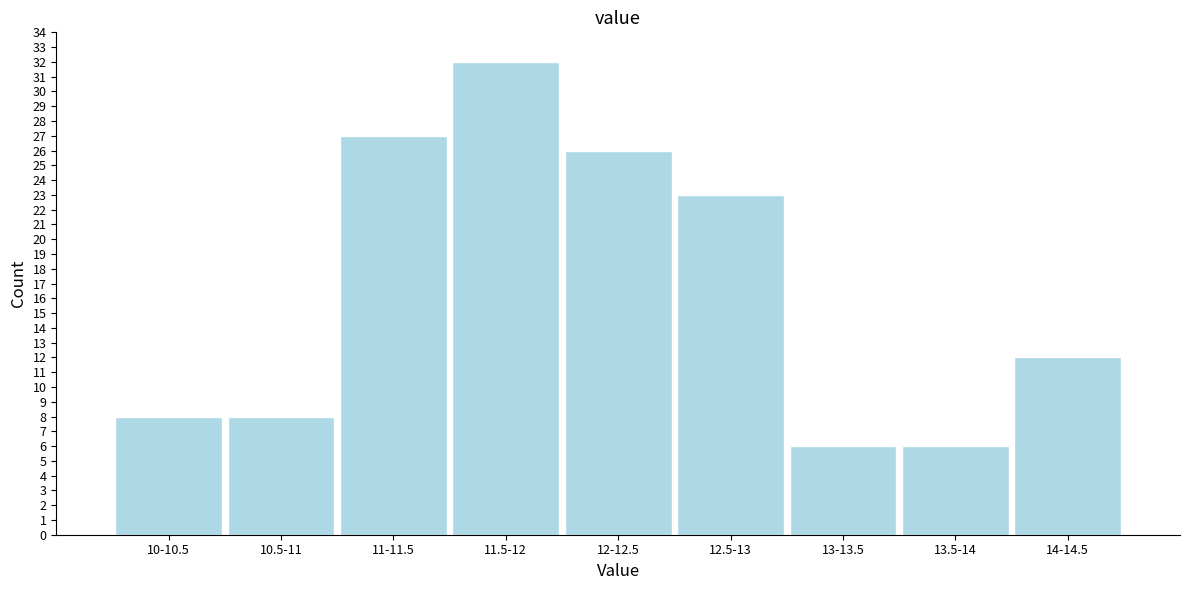

Reading left to right, list all the values displayed in this chart.

10-10.5=8	10.5-11=8	11-11.5=27	11.5-12=32	12-12.5=26	12.5-13=23	13-13.5=6	13.5-14=6	14-14.5=12